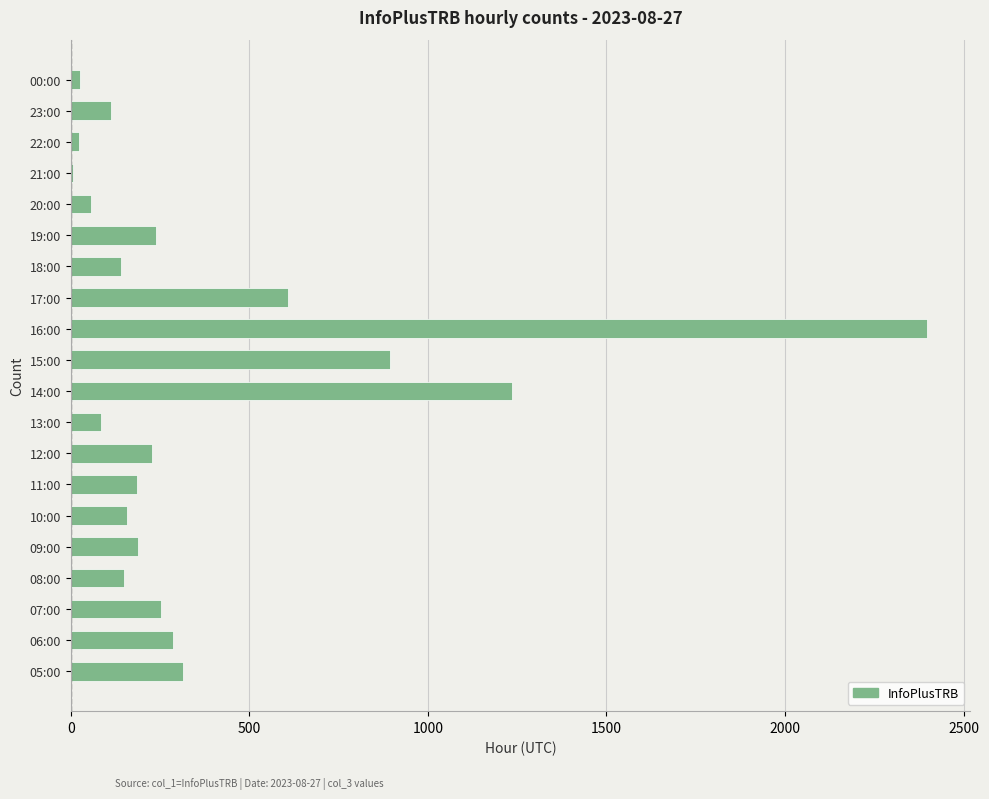

What is the greatest value displayed?

2399